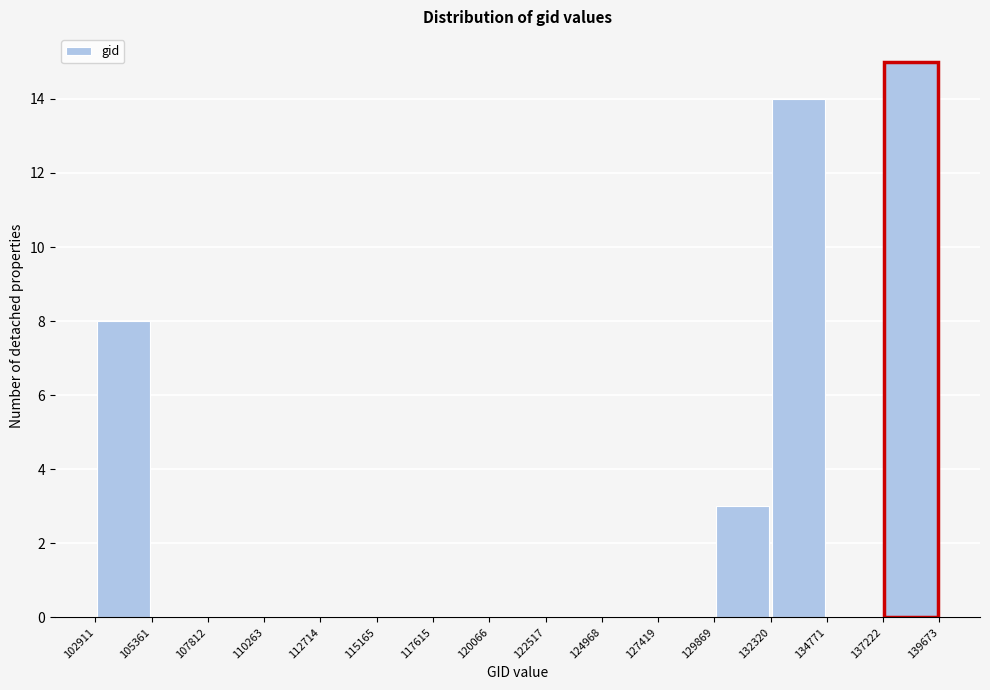

Which range on the x-axis has the tallest bar?

137222 to 139673